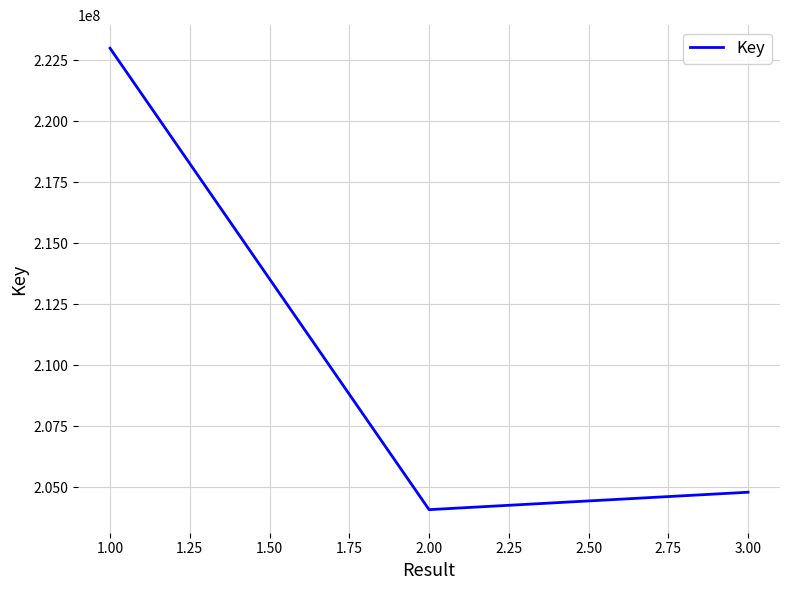

What is the ratio of the value at 1.00 to the value at 3.00?

1.1